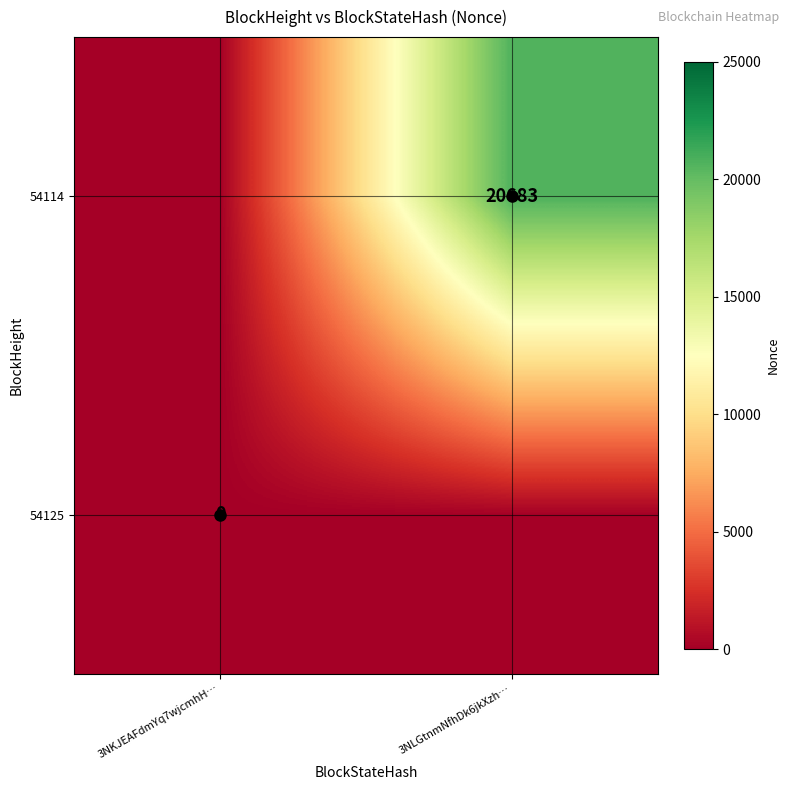

List the series in order of their overall mean, highest first.

54114, 54125